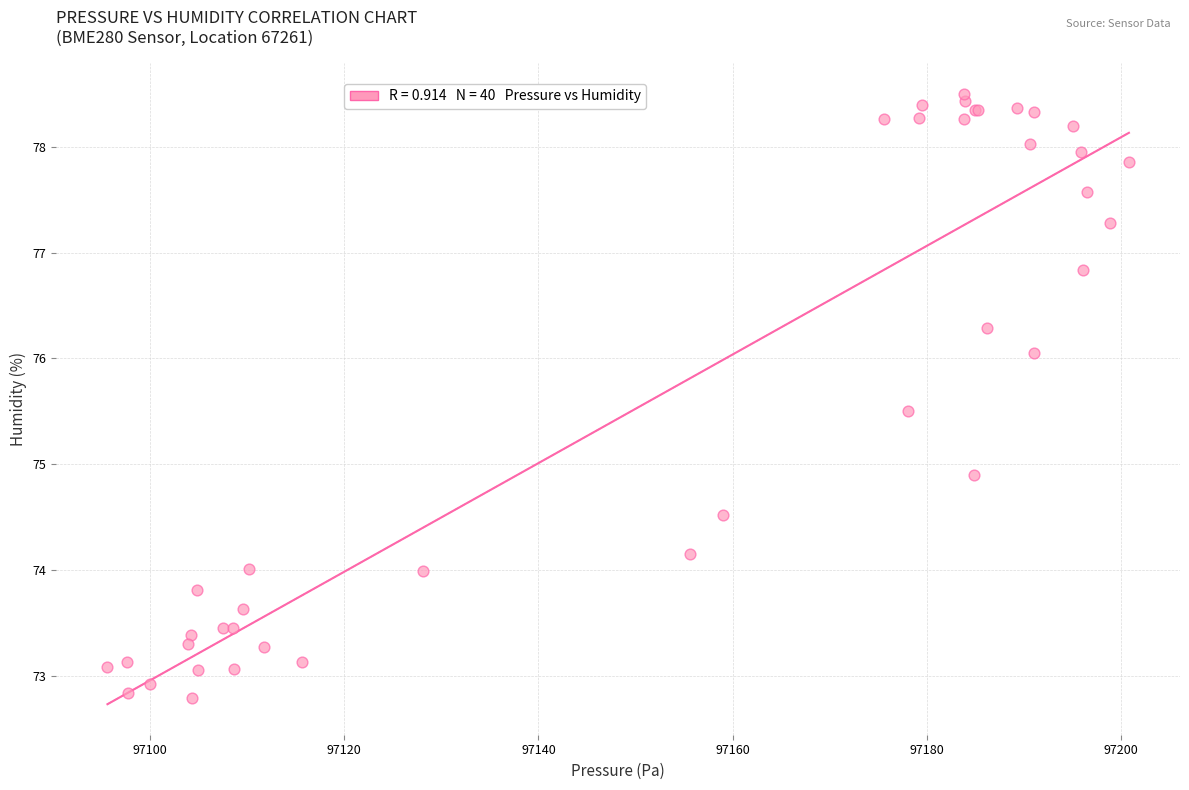

What Y value in the scatter plot is closest to 75?

74.9